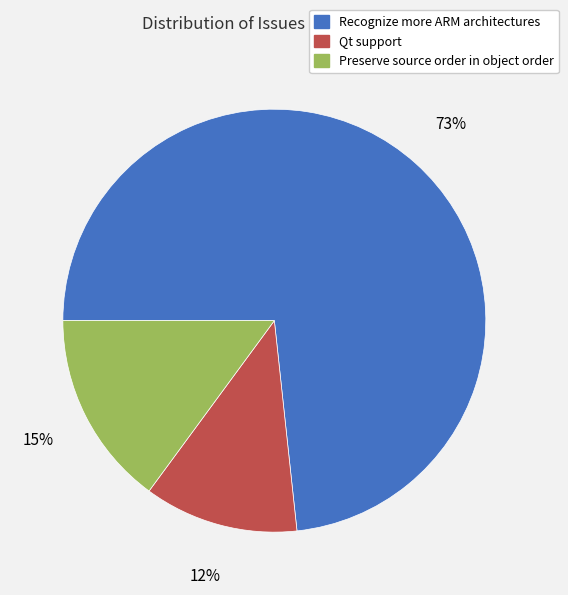

What is the ratio of the value at Recognize more ARM architectures to the value at Preserve source order in object order?

4.9